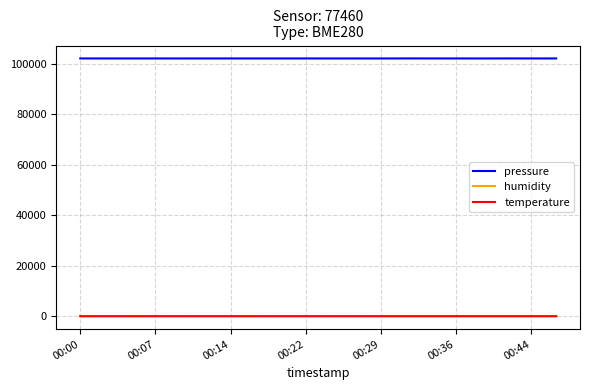

True or false: temperature and pressure cross at least once.

False